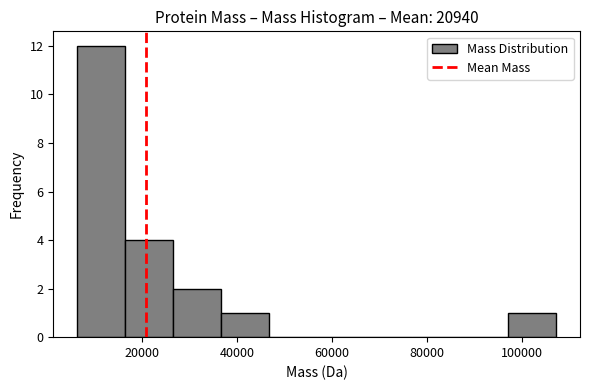

Reading left to right, transcribe this chart: for each bar, give the range it covers on the x-axis and its height. Neither the bar edges nor the heights are printed on the chart, so give them approximately, as read against the axes.

6000 to 16000: 12
16000 to 26000: 4
26000 to 36000: 2
36000 to 46000: 1
46000 to 56000: 0
56000 to 66000: 0
66000 to 76000: 0
76000 to 86000: 0
86000 to 98000: 0
98000 to 108000: 1